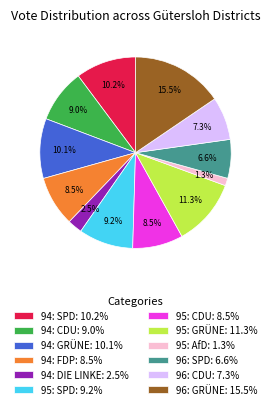

How many slices are in this pie chart?

12